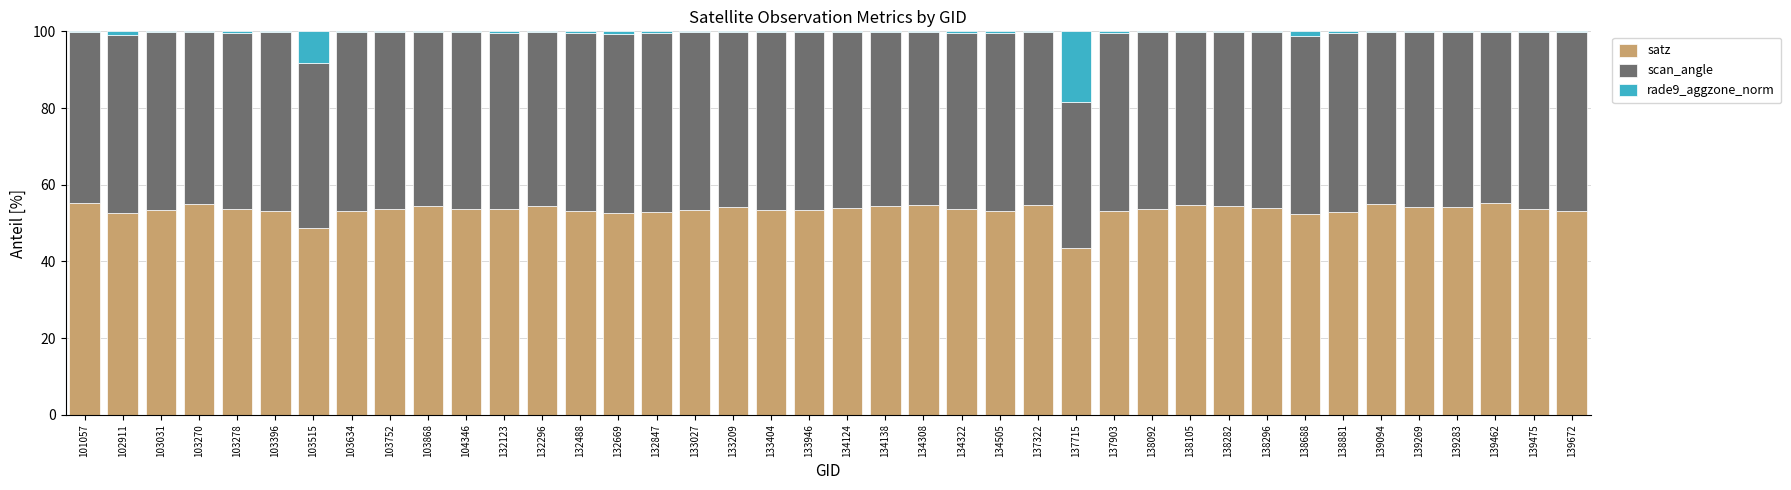

The value of satz at 133946 is 53.3. True or false?

True